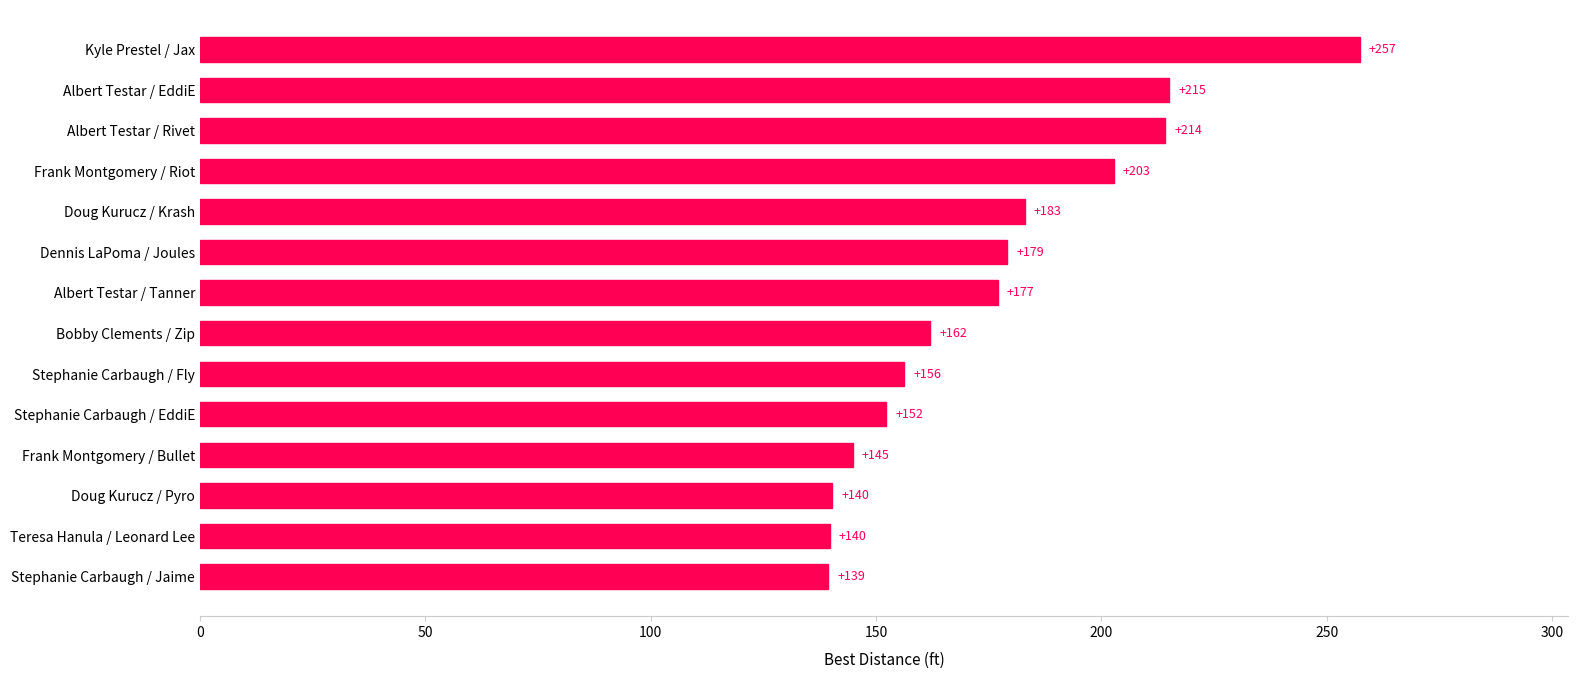

The value at Doug Kurucz / Krash is 284.1. True or false?

False